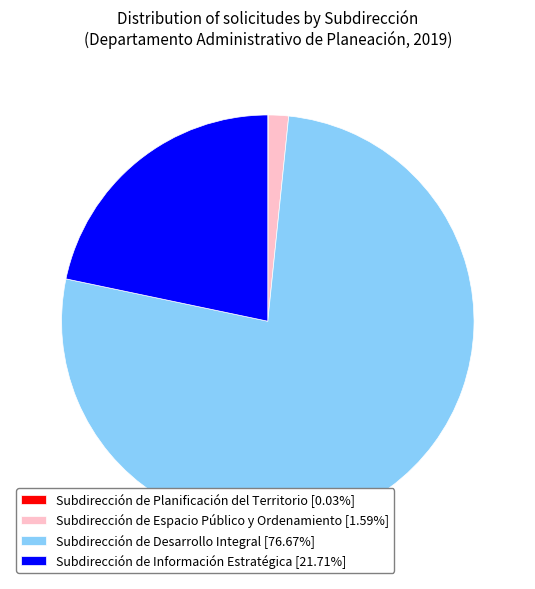

The Subdirección de Información Estratégica slice represents 22% of the pie. True or false?

True